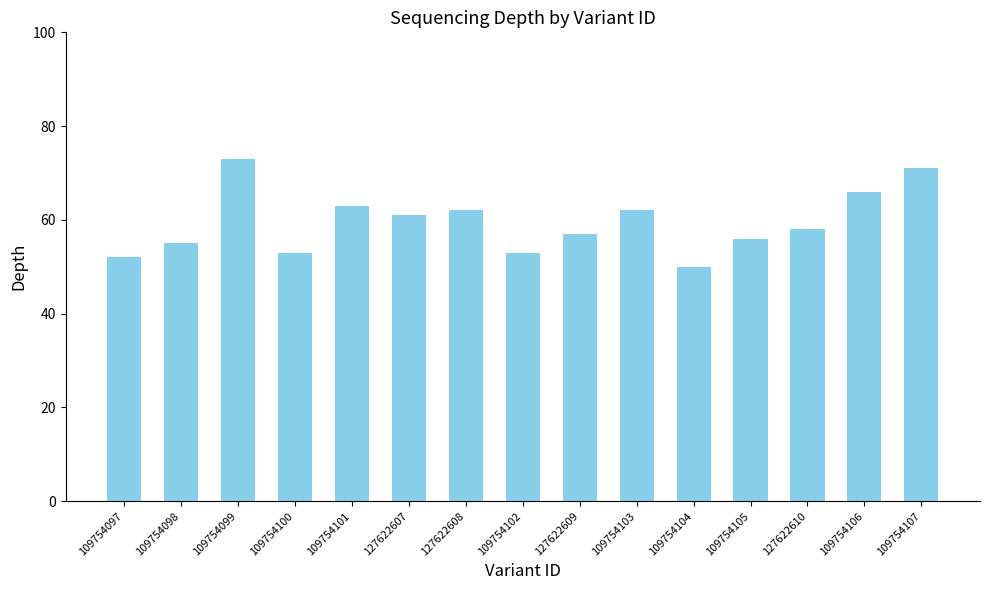

Are the bars grouped side by side (vs. stacked)?

No